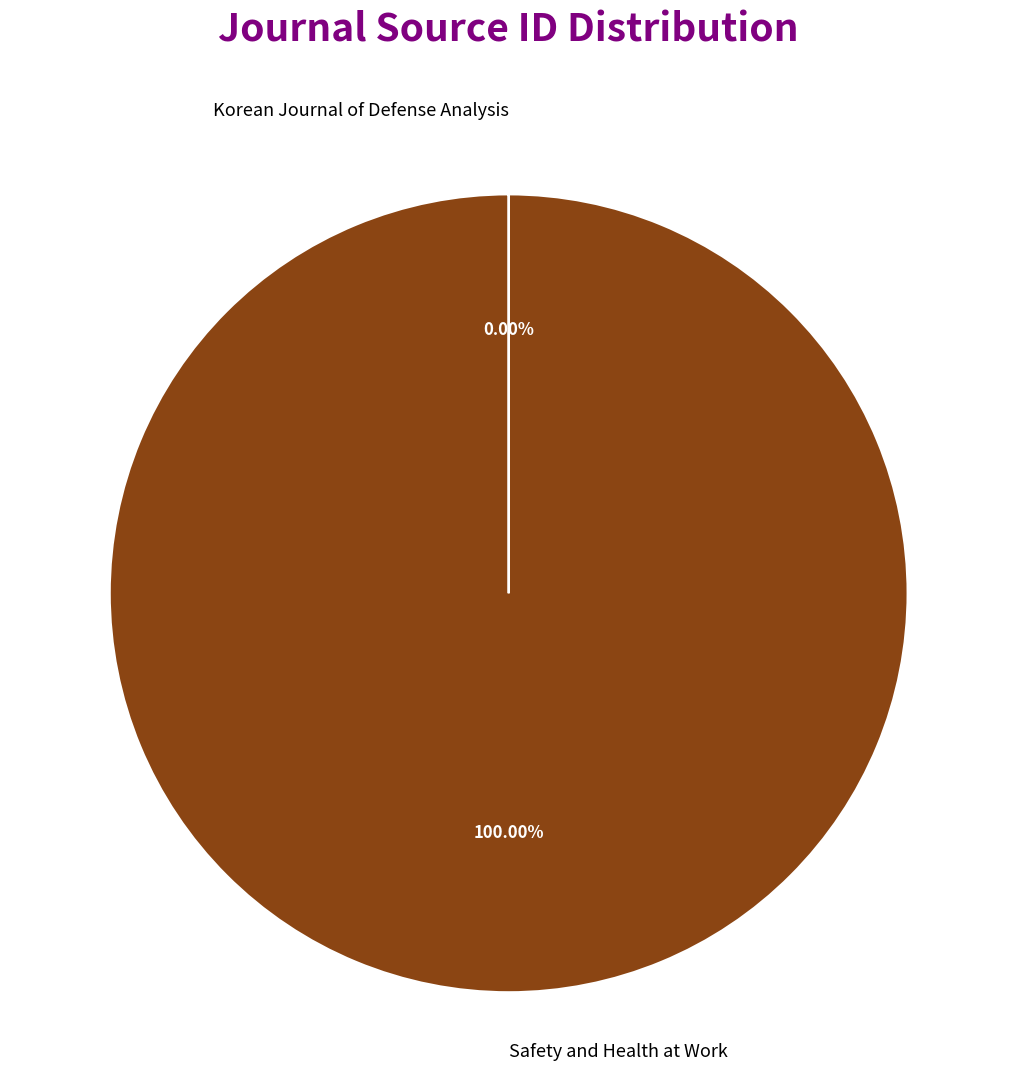

To the nearest percent, what is the average slice percentage?

50%